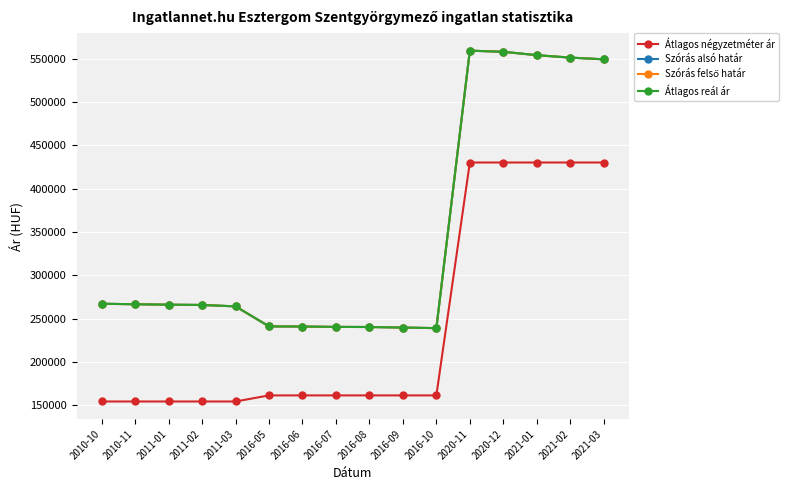

Reading left to right, transcribe all the data shown in this chart.

Átlagos négyzetméter ár: 154385	154385	154385	154385	154385	161403	161403	161403	161403	161403	161403	430232	430232	430232	430232	430232
Szórás alsó határ: 267161	266629	266099	265798	264151	241053	240875	240462	240344	239697	239054	559338	558025	554120	551314	549344
Szórás felső határ: 267161	266629	266099	265798	264151	241053	240875	240462	240344	239697	239054	559338	558025	554120	551314	549344
Átlagos reál ár: 267161	266629	266099	265798	264151	241053	240875	240462	240344	239697	239054	559338	558025	554120	551314	549344